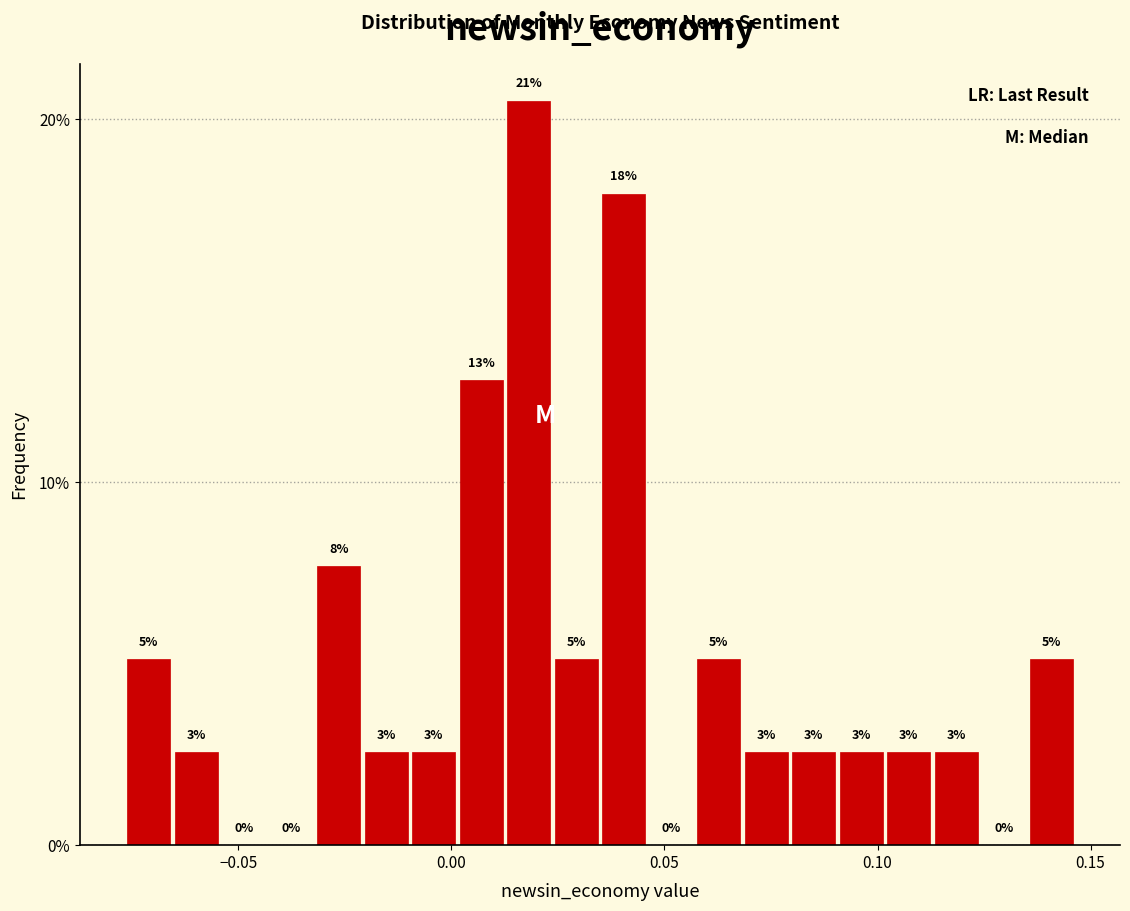

Read against the x-axis, roughly where is the centre of the tallest bar?

0.020